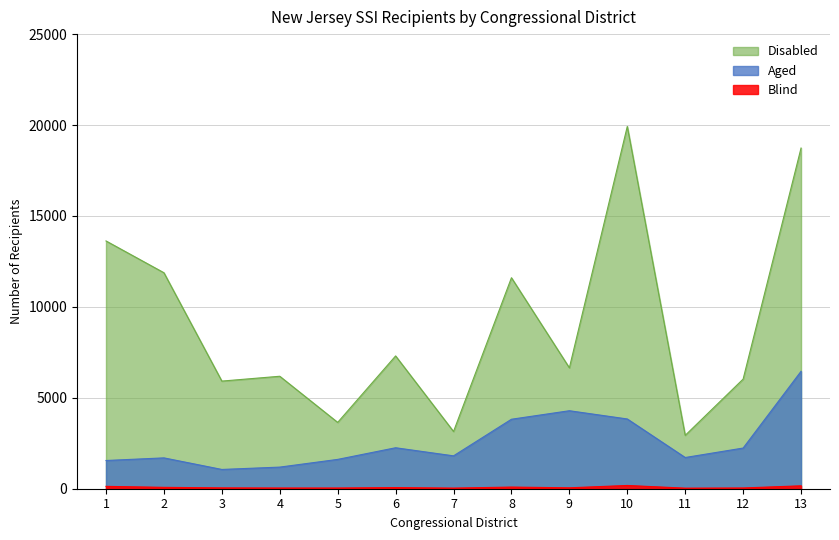

At which label does Blind first exceed 51?

1